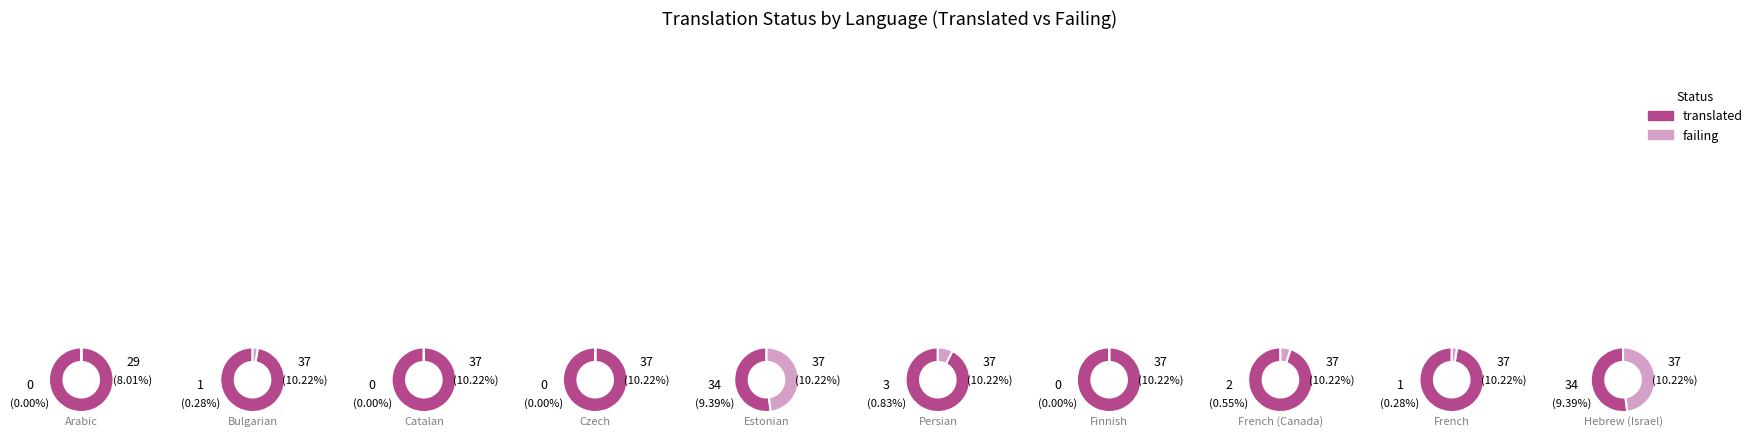

Is Czech the majority of the pie?

No